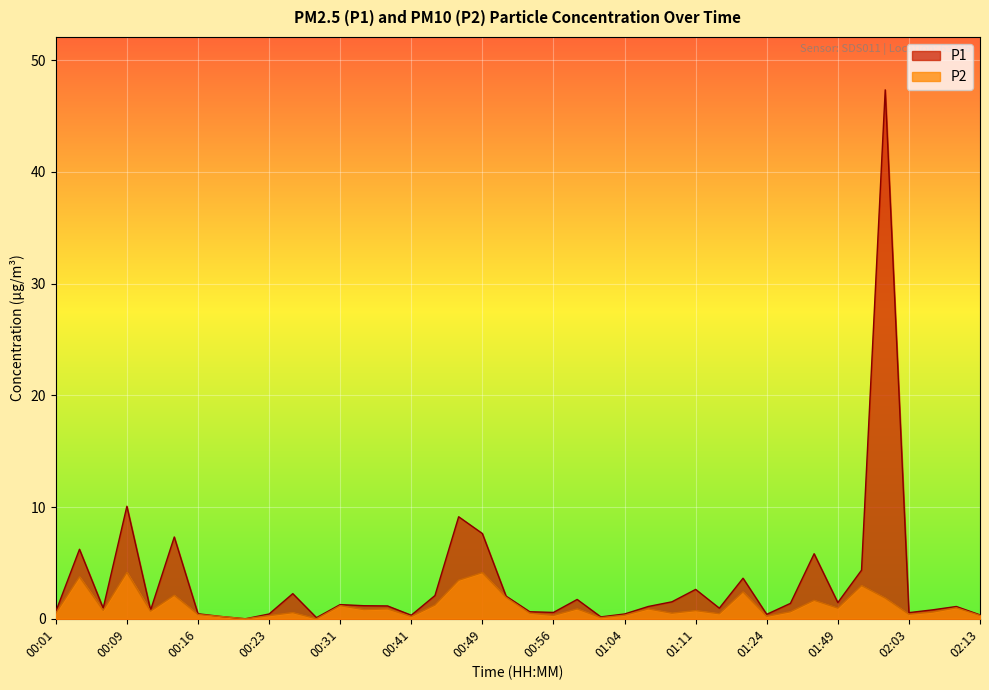

Count the number of data series in this chart.

2